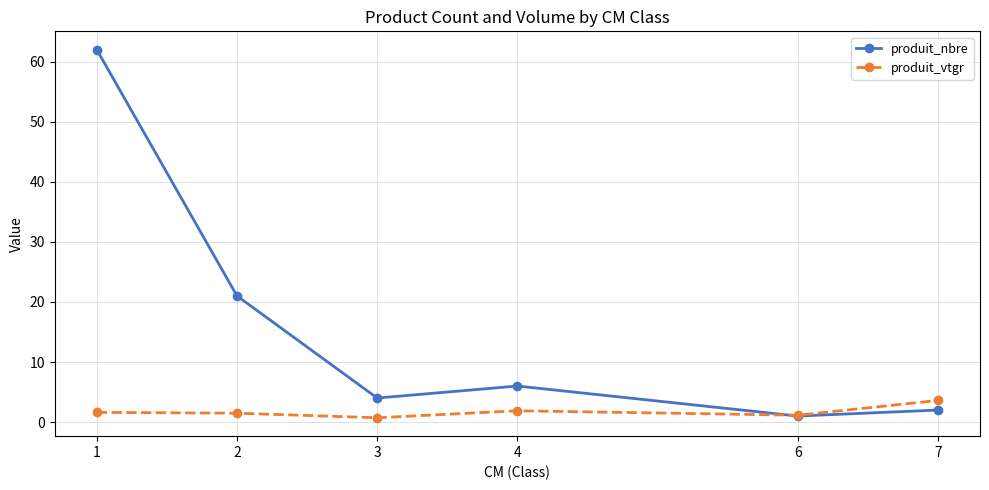

At which label does produit_nbre reach its peak?

1